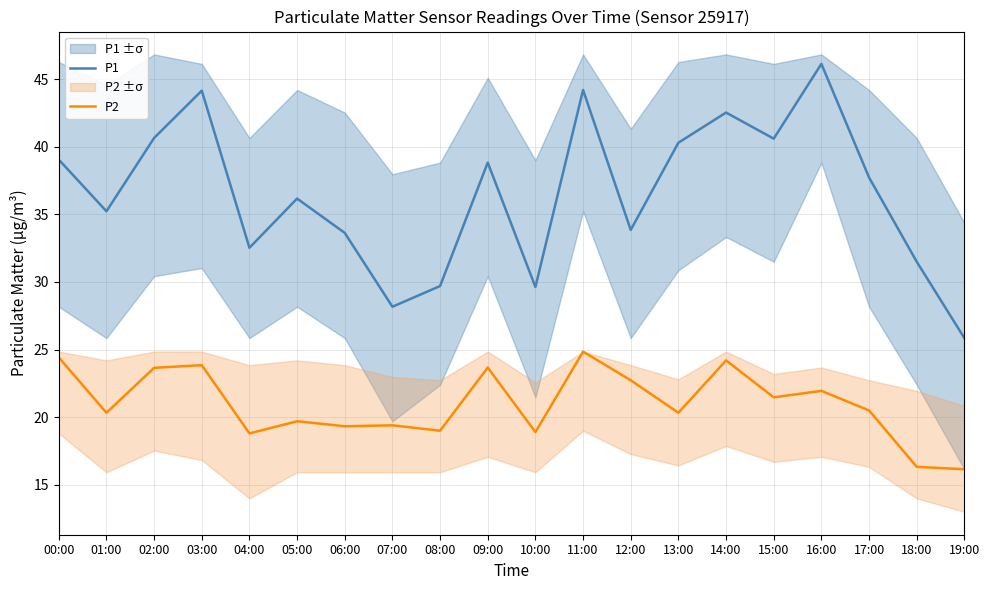

True or false: P1 has a value of 9.3 at 17:00.

False